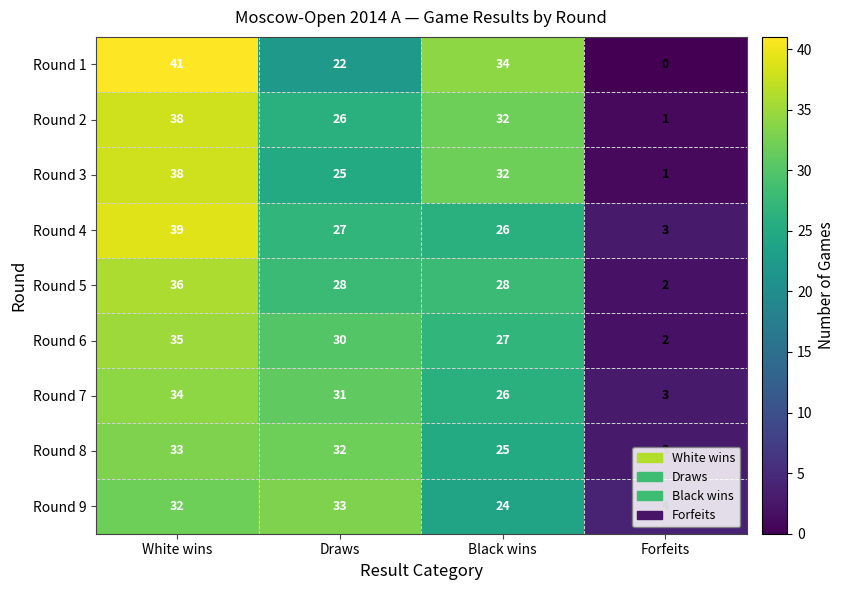

List the labels in order of Round 6 value, smallest first.

Forfeits, Black wins, Draws, White wins